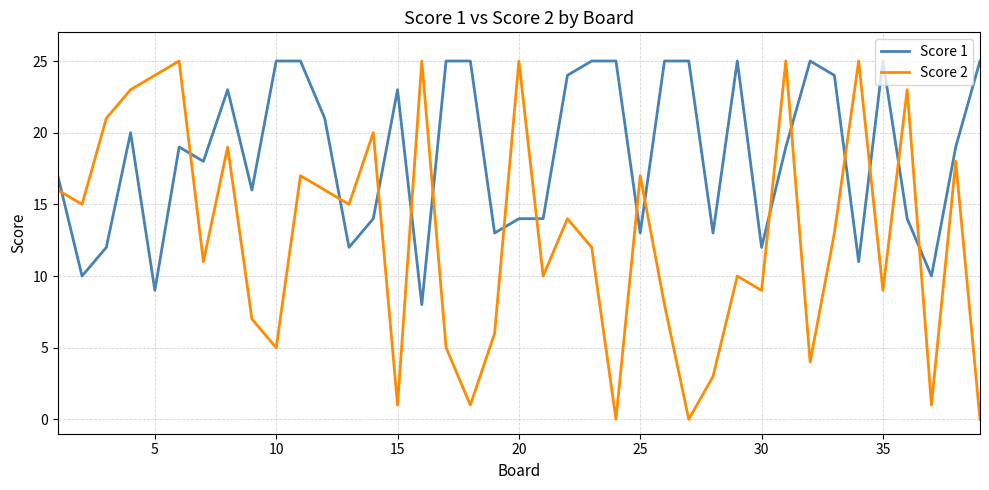

True or false: Score 2 has more than 0 interior local peaks.

True